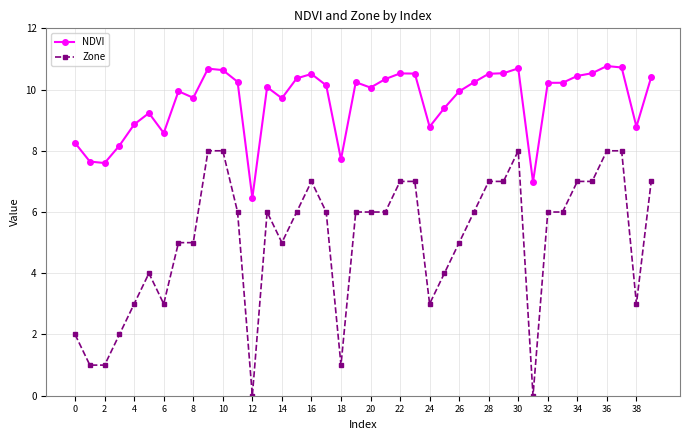

Which series has the largest range (max minus min)?

Zone